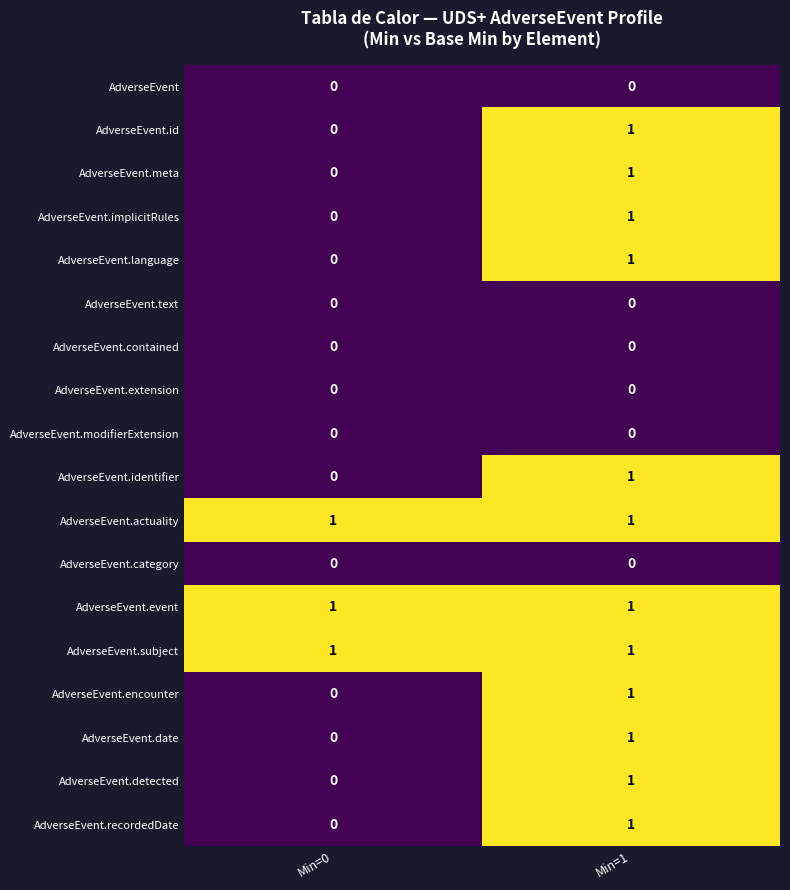

How many distinct data groups are displayed?

18